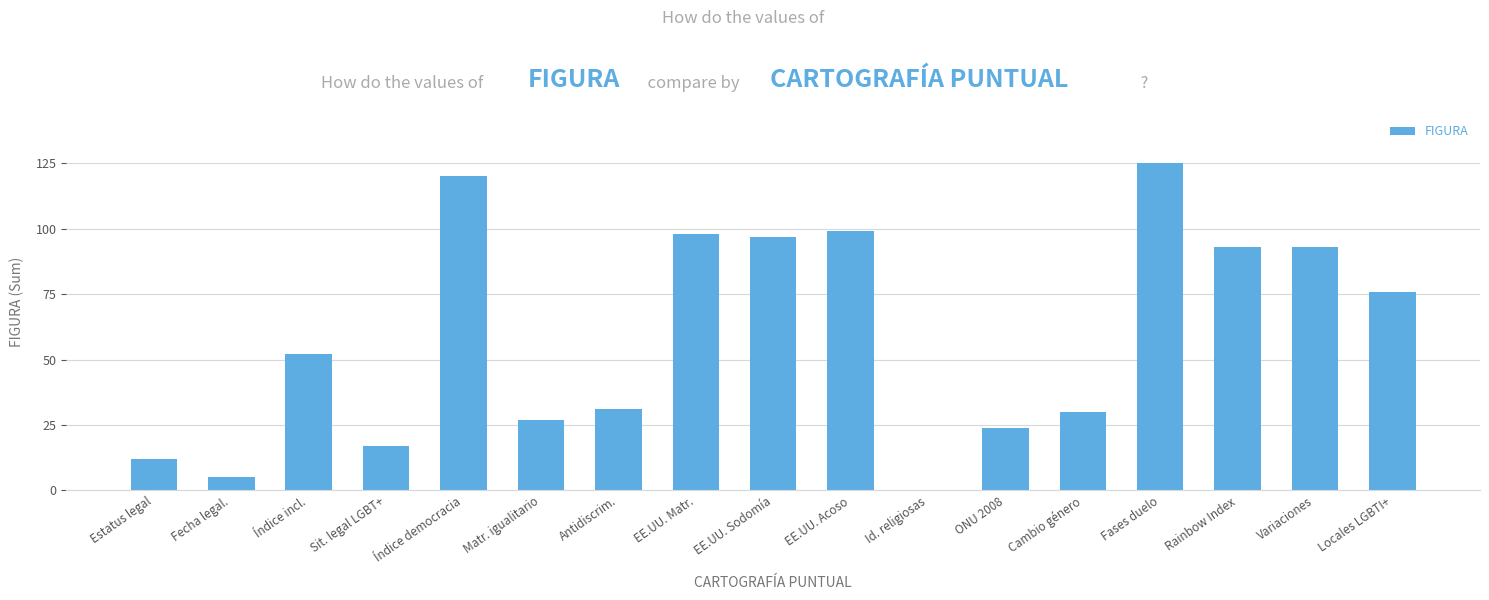

The value at Índice democracia is 177. True or false?

False